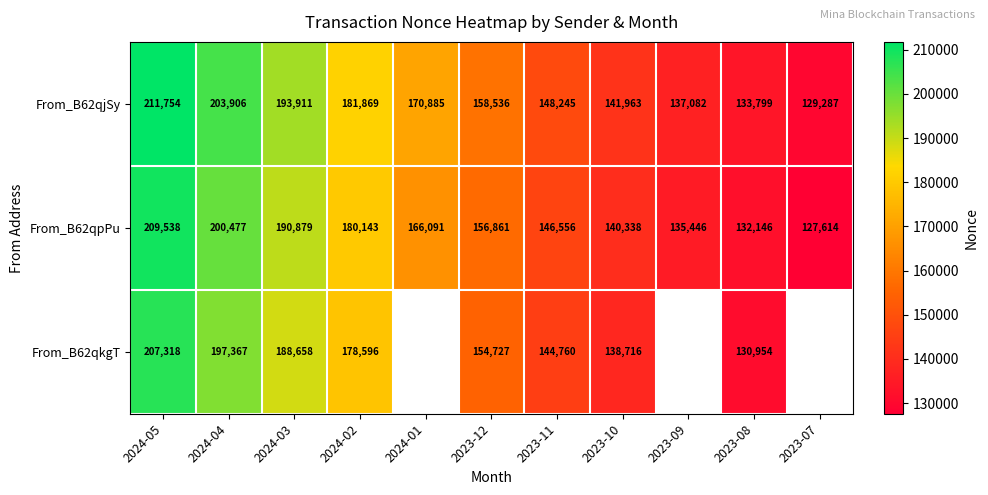

At which category is the sum across all series the highest?

2024-05